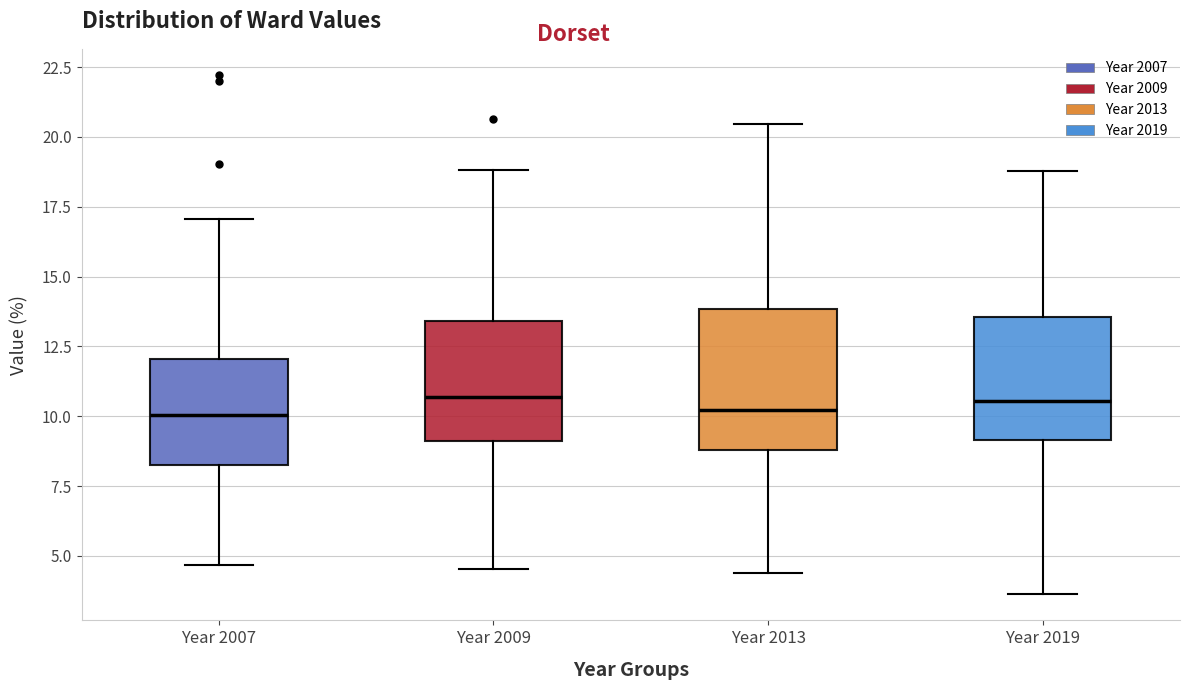

Where is the lower edge of the box for Year 2019 on the y-axis? The values are not printed on the chart, so give them approximately, as read against the axis.

9.0